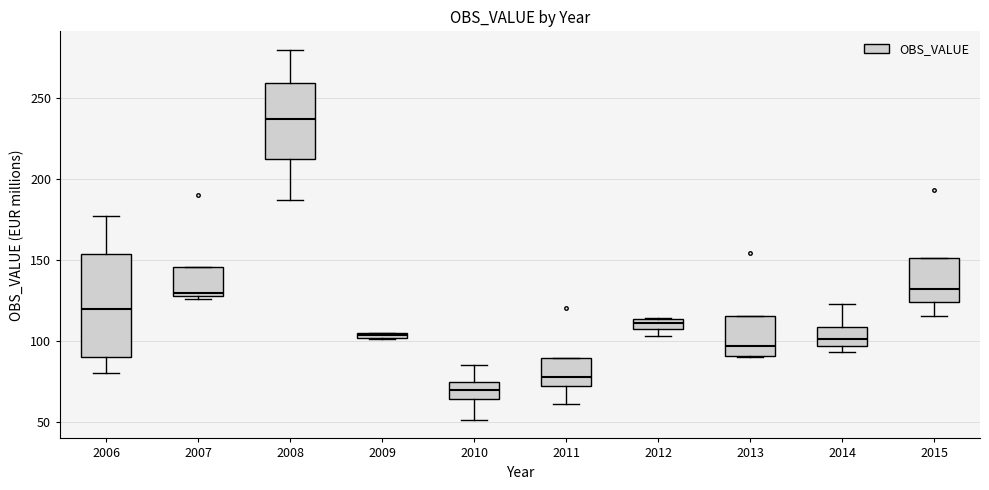

Where is the lower edge of the box at x = 2013 on the y-axis? The values are not printed on the chart, so give them approximately, as read against the axis.

90